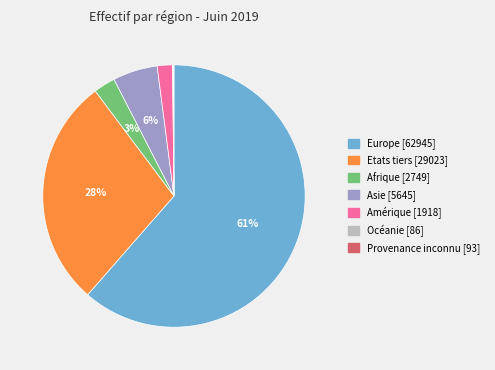

Which category has the biggest portion of the pie?

Europe